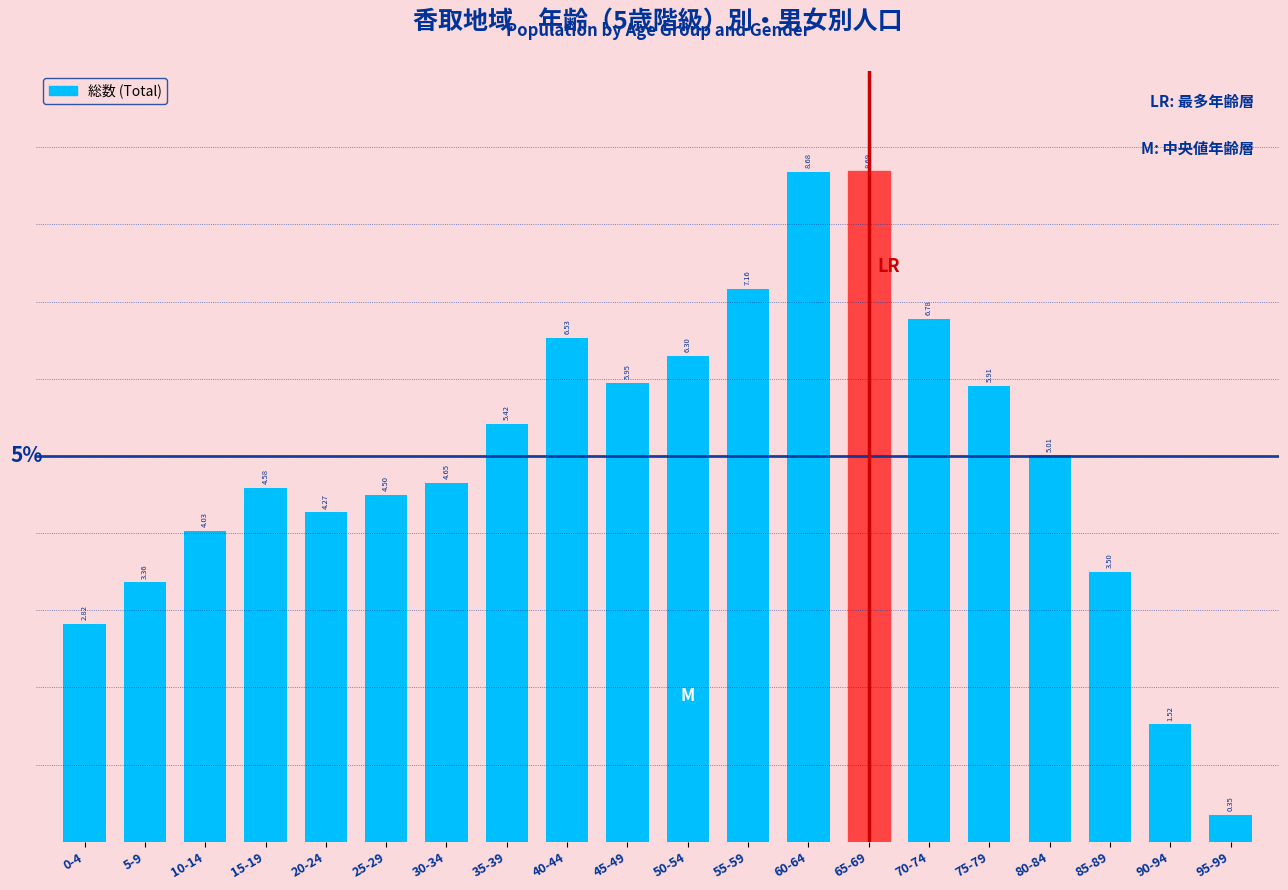

What is the change in value from 55-59 to 85-89?

-3.7